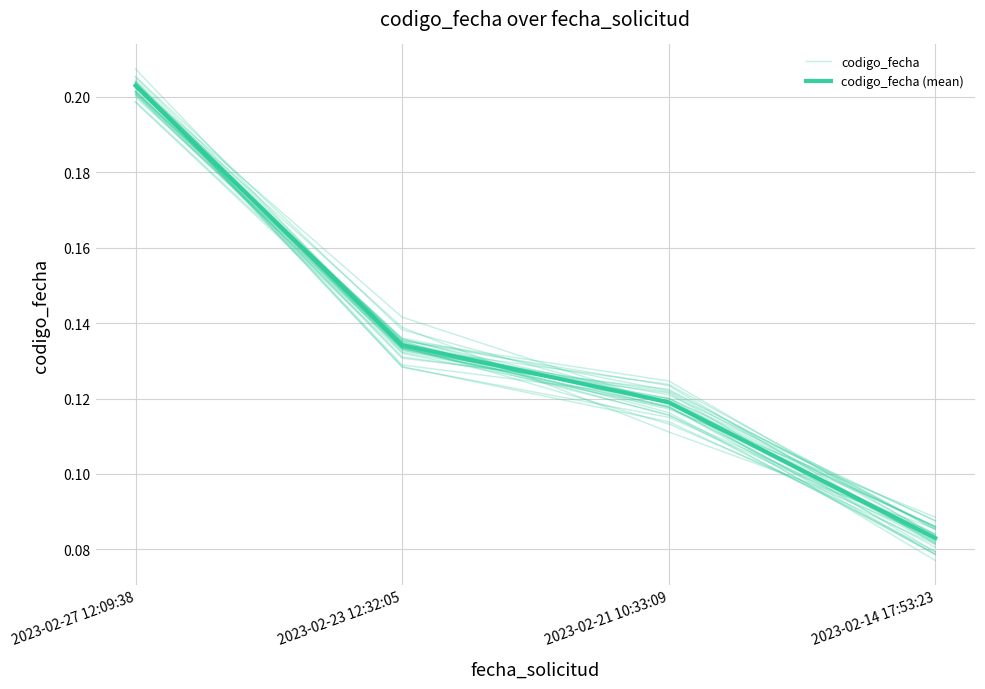

What is the greatest value displayed?

0.2